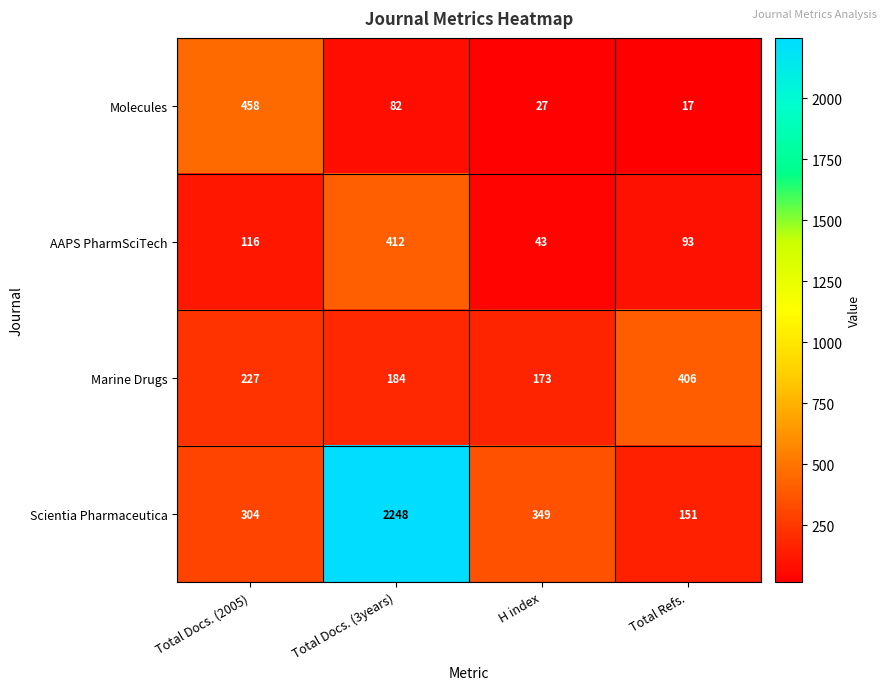

How many categories are shown in the chart?

4